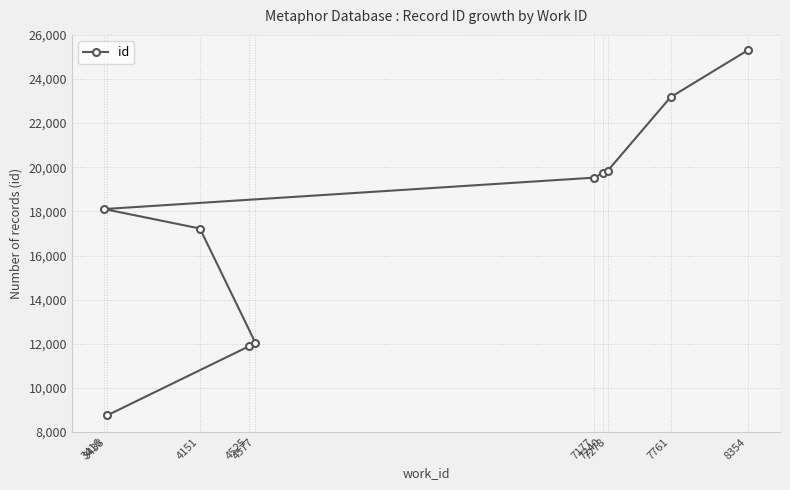

What is the difference between the second highest and minimum values?

14424